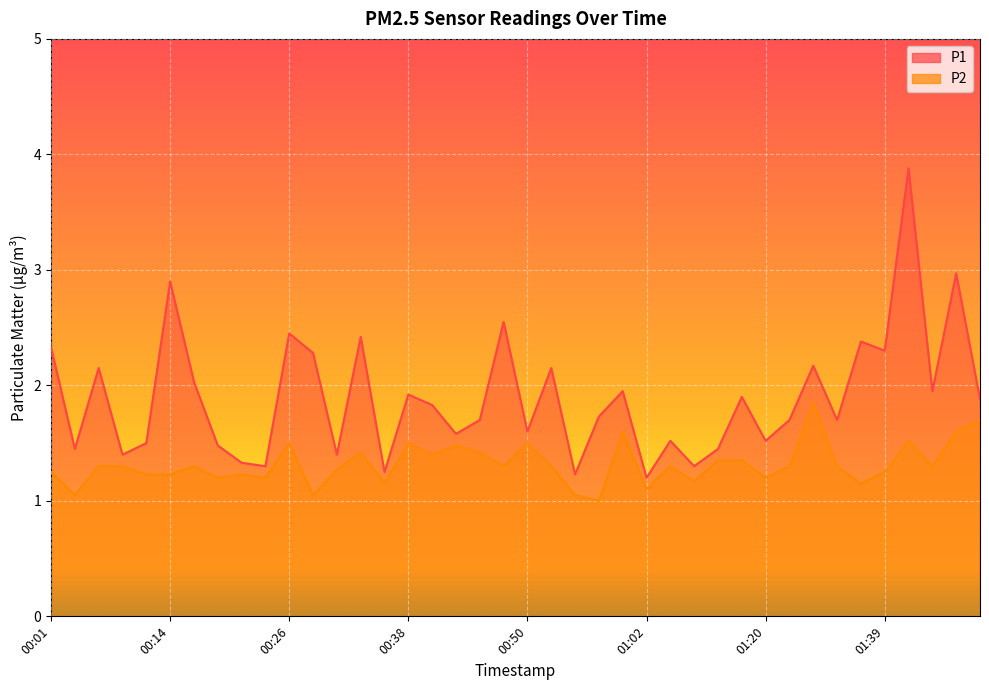

Count the number of data series in this chart.

2